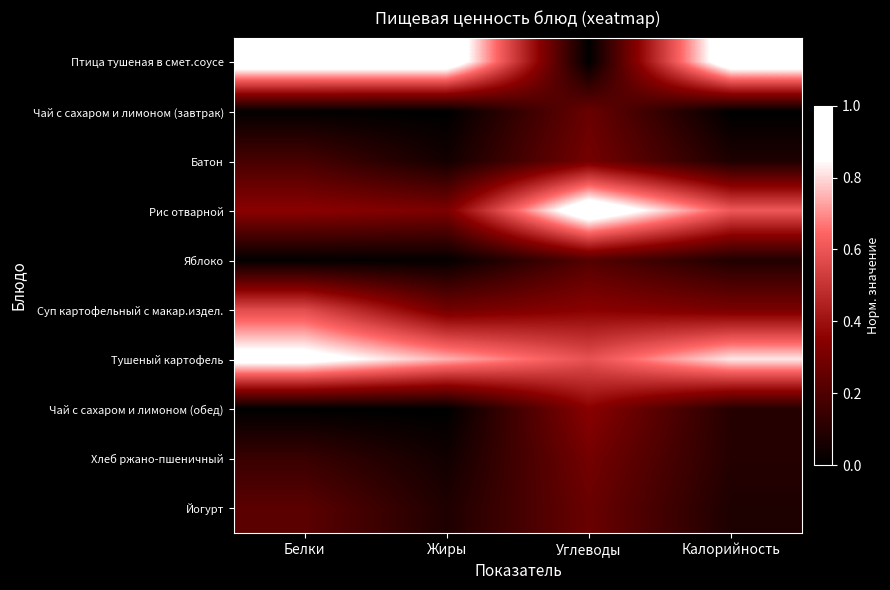

Reading right to left, what are all the values shown in this chart?

Птица тушеная в смет.соусе: Калорийность=1.0	Углеводы=0.0	Жиры=1.0	Белки=1.0
Чай с сахаром и лимоном (завтрак): Калорийность=0.0	Углеводы=0.3	Жиры=0.0	Белки=0.0
Батон: Калорийность=0.1	Углеводы=0.3	Жиры=0.1	Белки=0.2
Рис отварной: Калорийность=0.6	Углеводы=1.0	Жиры=0.3	Белки=0.4
Яблоко: Калорийность=0.1	Углеводы=0.2	Жиры=0.0	Белки=0.0
Суп картофельный с макар.издел.: Калорийность=0.3	Углеводы=0.3	Жиры=0.3	Белки=0.6
Тушеный картофель: Калорийность=0.8	Углеводы=0.6	Жиры=0.7	Белки=0.9
Чай с сахаром и лимоном (обед): Калорийность=0.1	Углеводы=0.3	Жиры=0.0	Белки=0.0
Хлеб ржано-пшеничный: Калорийность=0.1	Углеводы=0.3	Жиры=0.0	Белки=0.1
Йогурт: Калорийность=0.1	Углеводы=0.3	Жиры=0.1	Белки=0.2